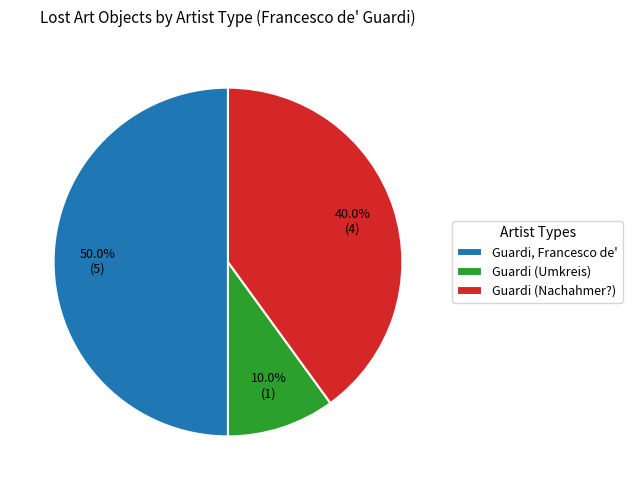

Combined, do Guardi (Umkreis) and Guardi, Francesco de' account for over 50%?

Yes